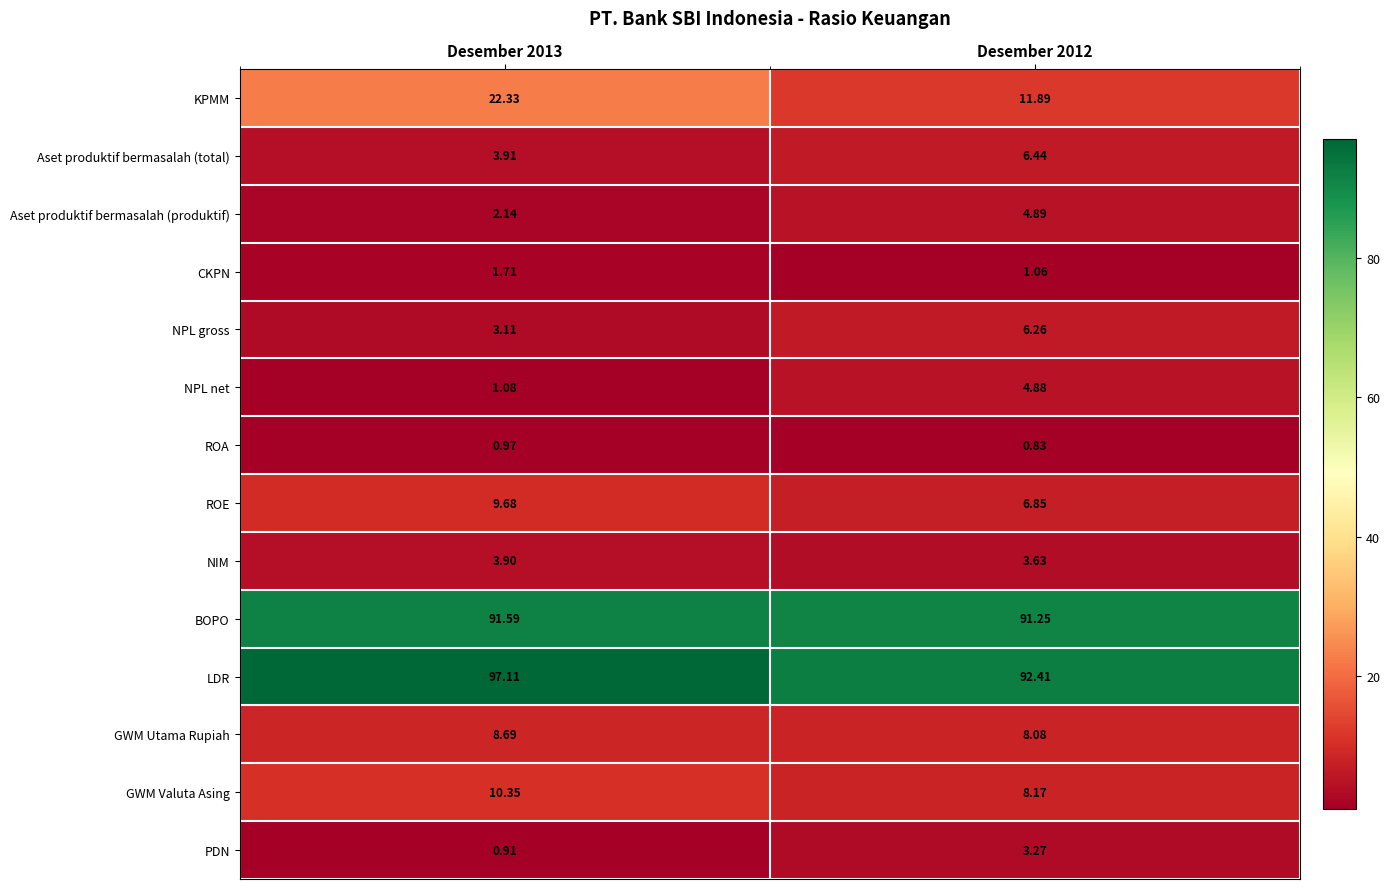

List the series in order of their peak value, highest first.

LDR, BOPO, KPMM, GWM Valuta Asing, ROE, GWM Utama Rupiah, Aset produktif bermasalah (total), NPL gross, Aset produktif bermasalah (produktif), NPL net, NIM, PDN, CKPN, ROA